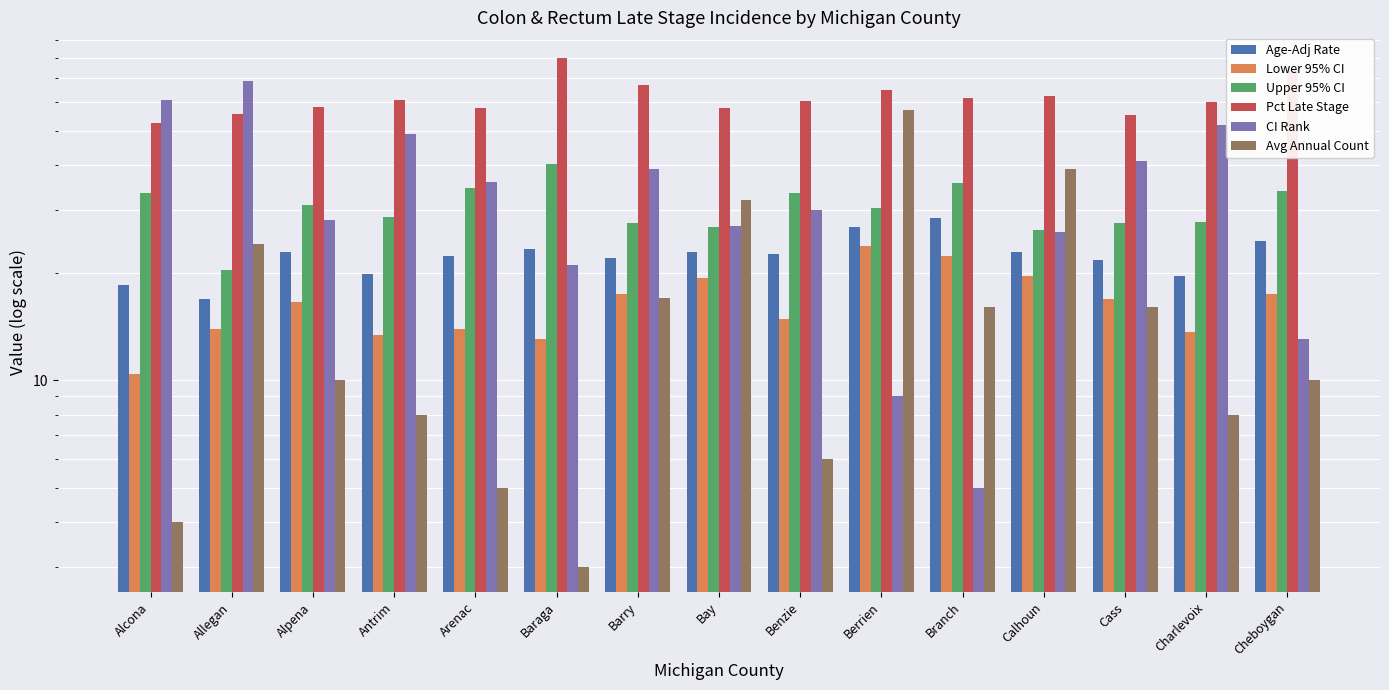

At how many categories does at least one series exceed 17?

15